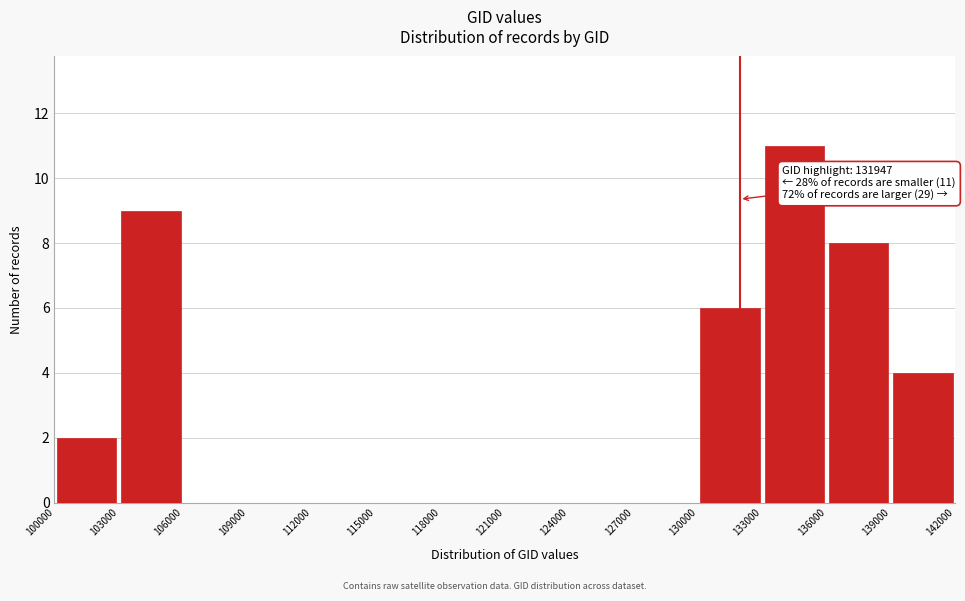

Over which range of the x-axis is the bar tallest?

133000 to 136000